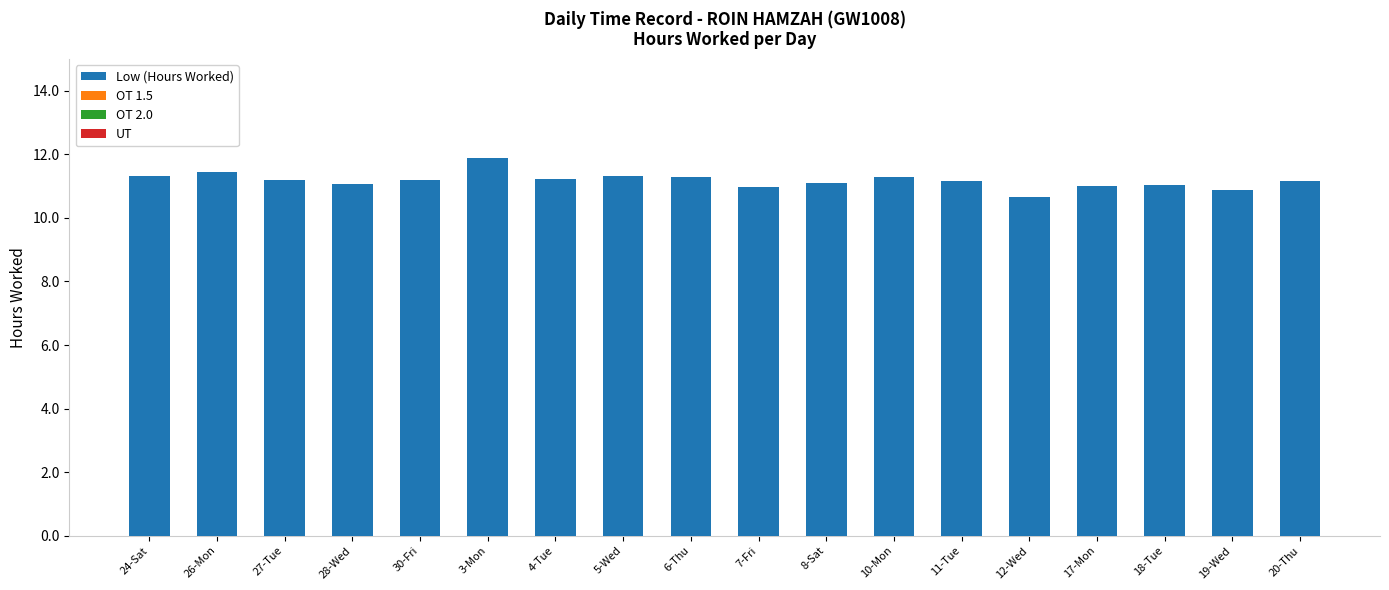

The chart shows a value of 7.0 at 30-Fri. True or false?

False